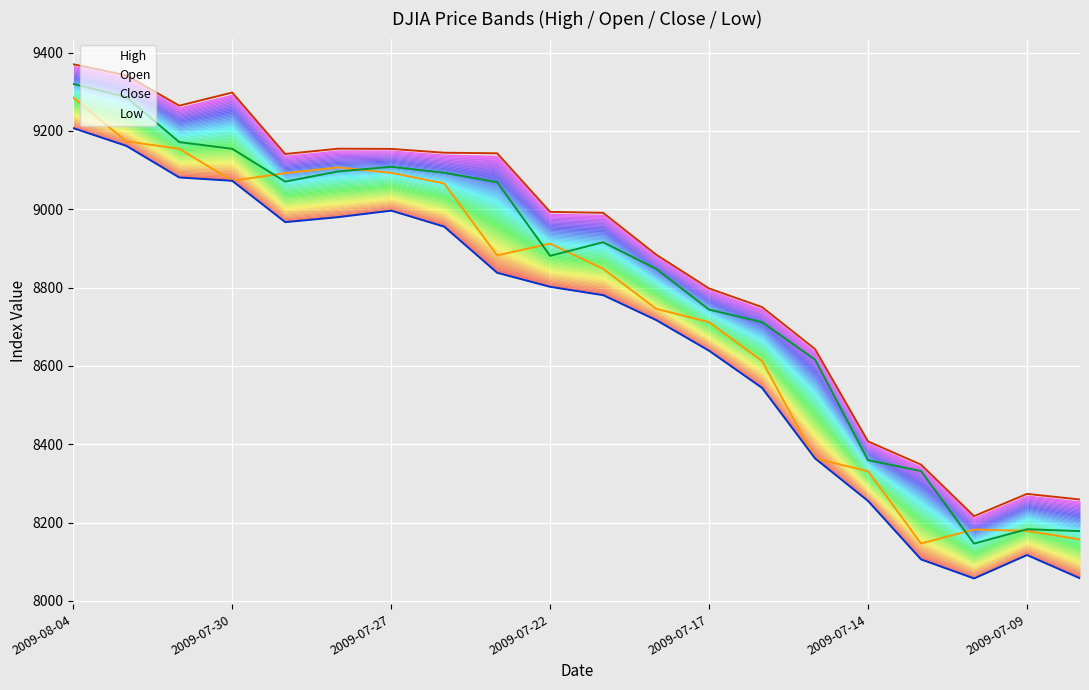

Rank the series by their maximum value, from lowest to highest.

Low, Open, Close, High